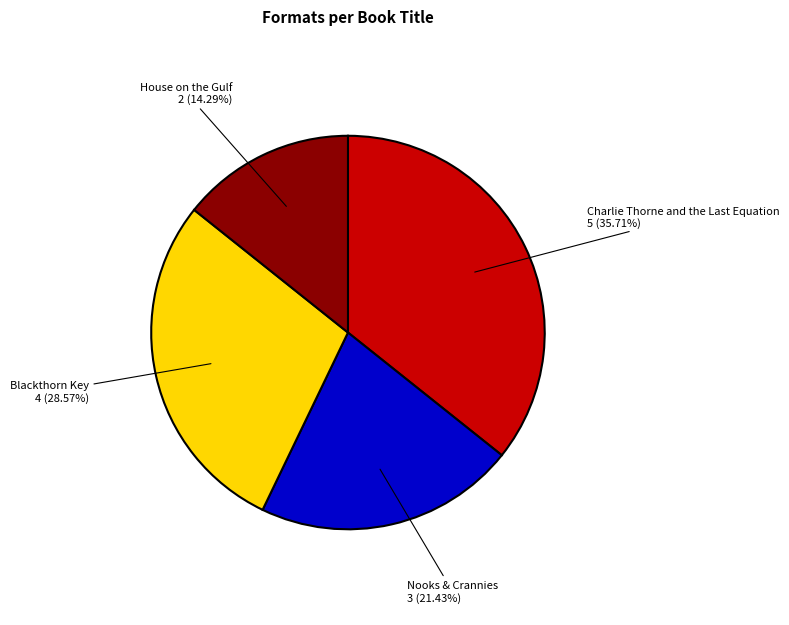

Is there a majority slice in this chart?

No